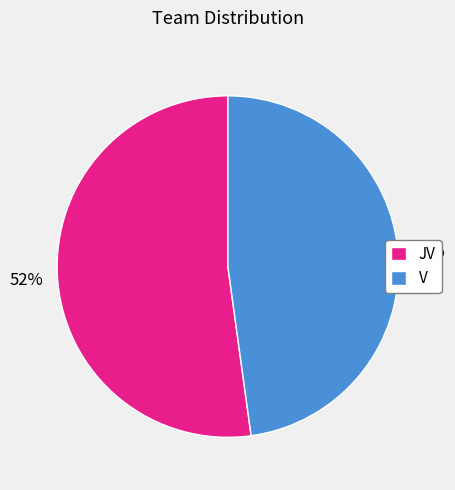

To the nearest percent, what is the combined percentage of JV and V?

100%